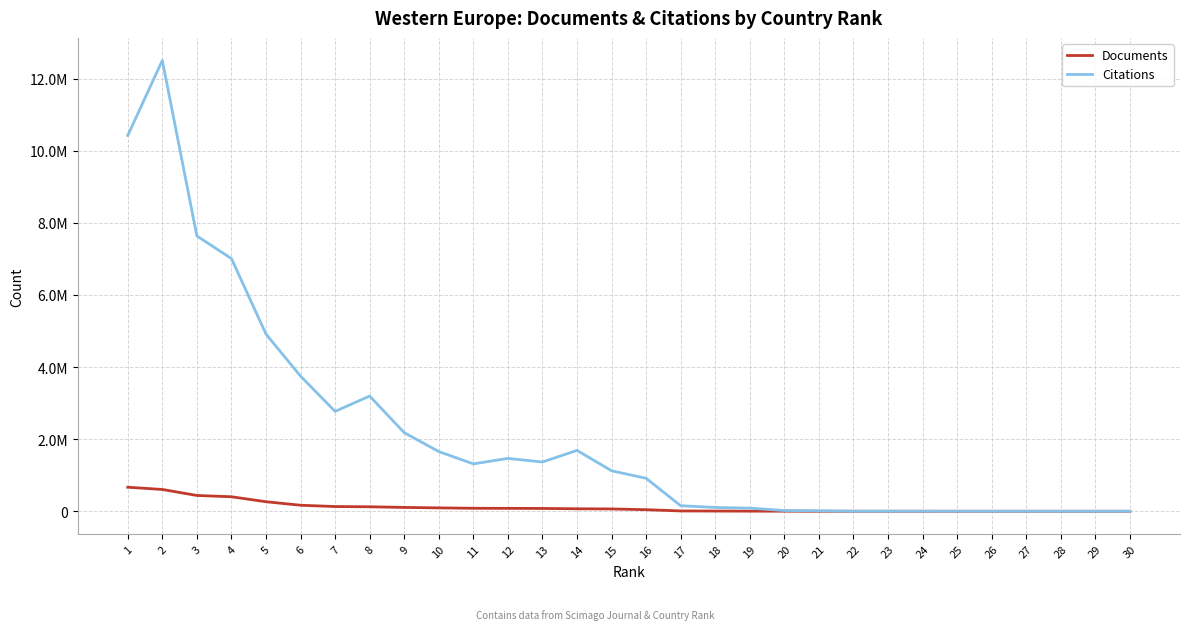

What are all the series names shown in the legend?

Documents, Citations